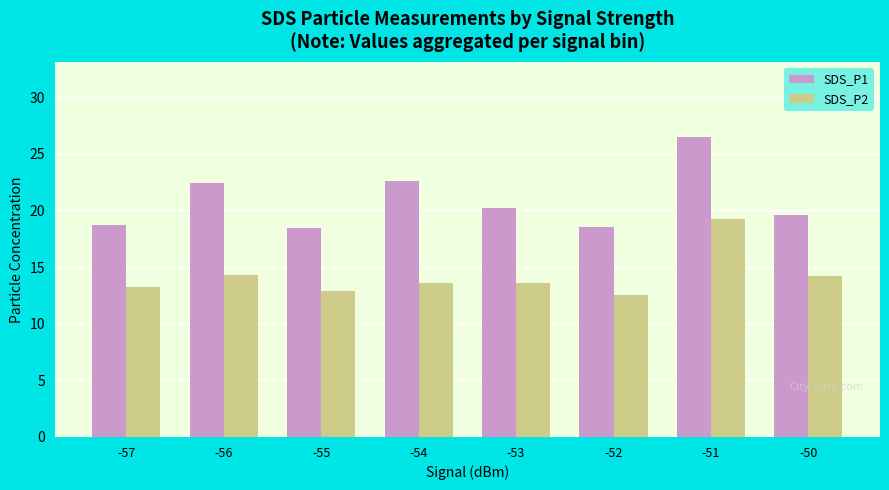

Where does the SDS_P2 series first go above 13?

-57